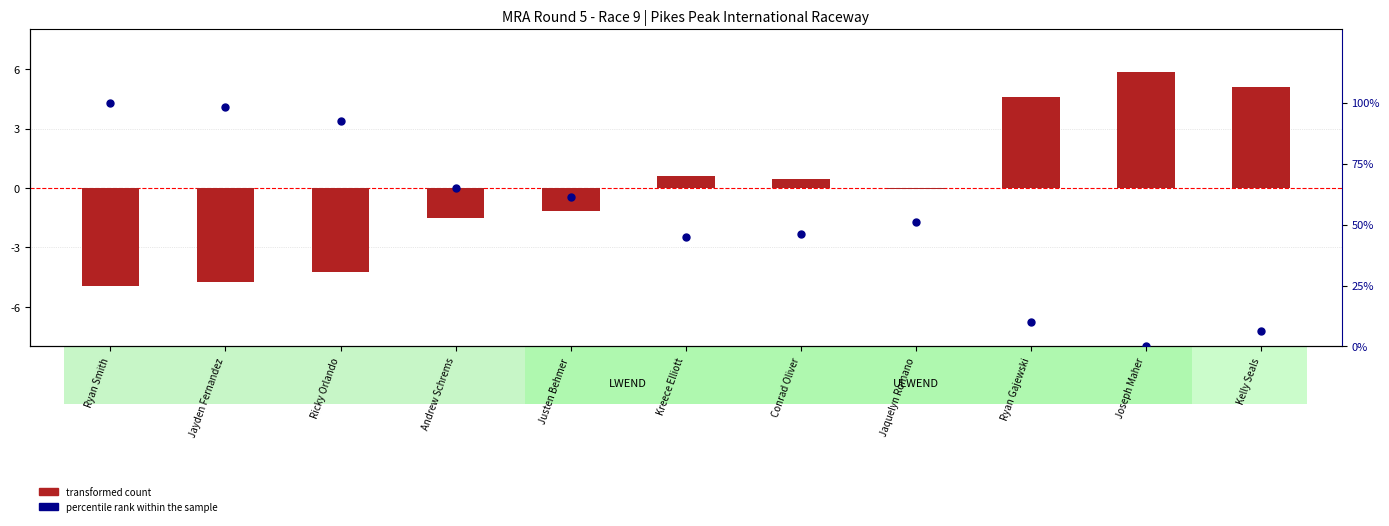

Which series has the largest total across all categories?

percentile rank within the sample